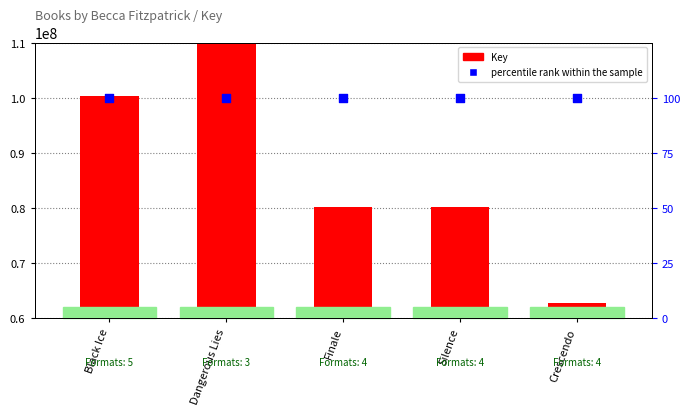

What is the total value across all series at Finale?

80078170